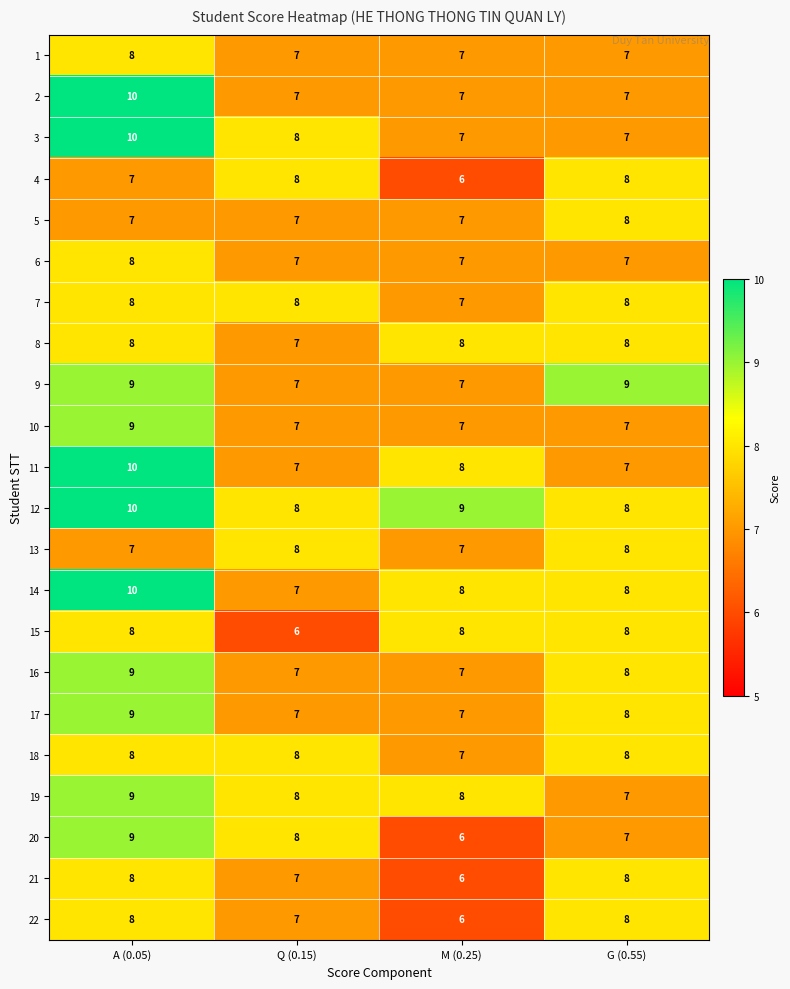

Count the number of data series in this chart.

22